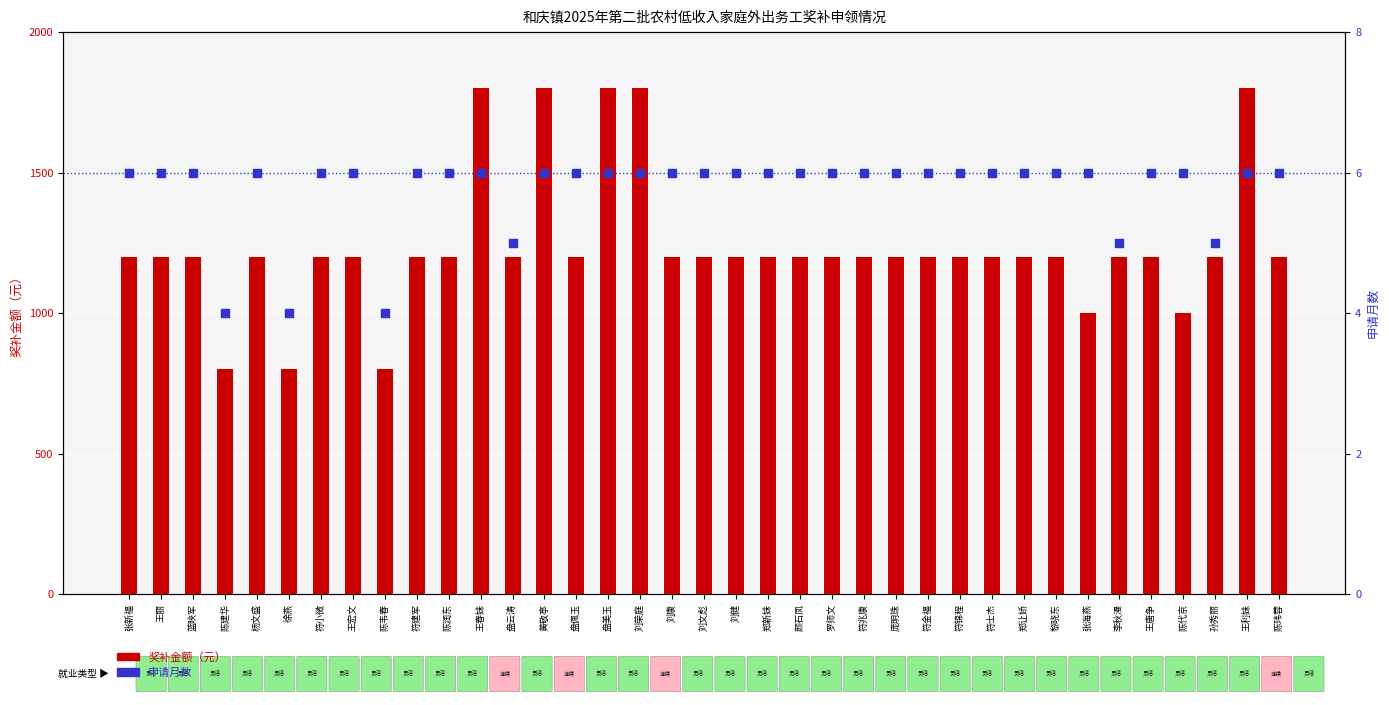

Which series contains the lowest Y value?

申请月数